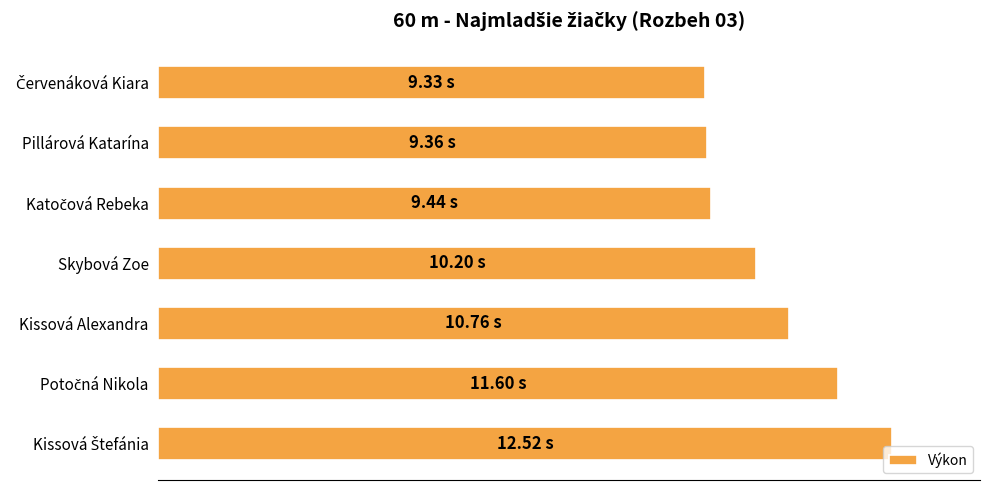

Does the chart contain any negative values?

No